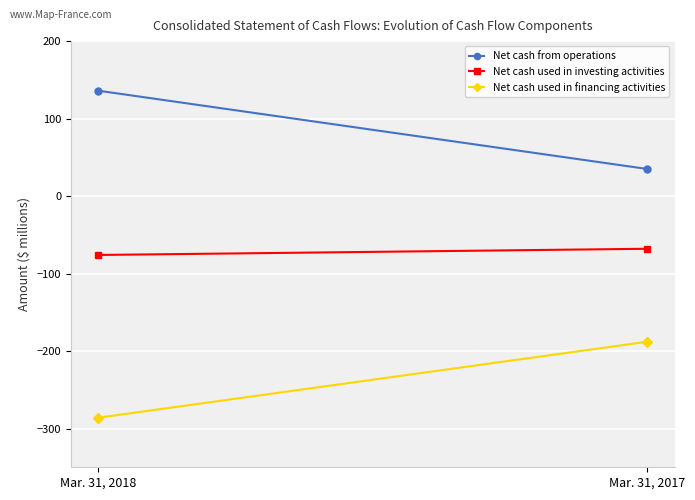

Is it true that Net cash from operations equals 136 at Mar. 31, 2018?

True